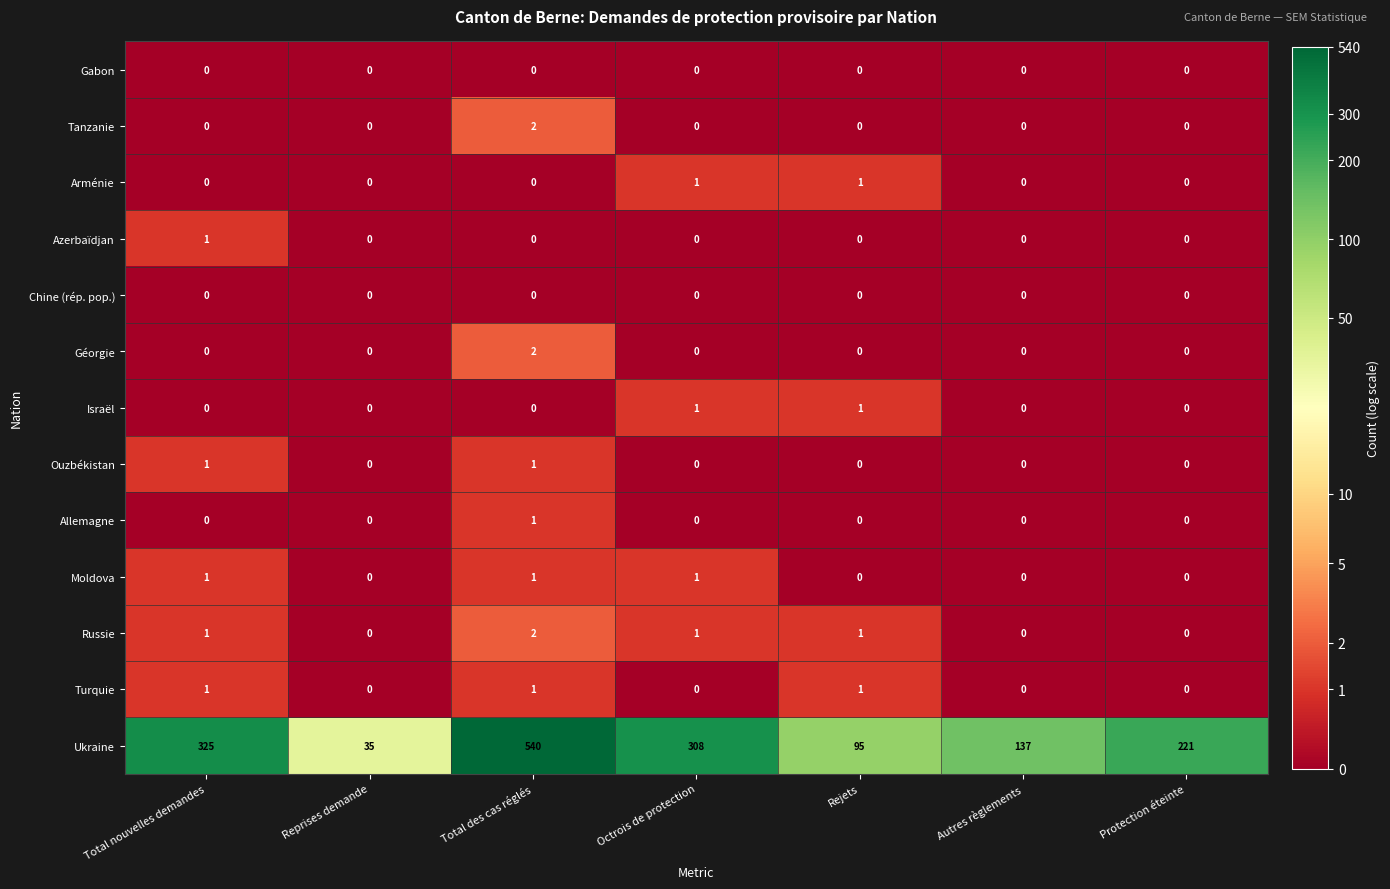

At which category does the chart reach its peak across all series?

Total des cas réglés